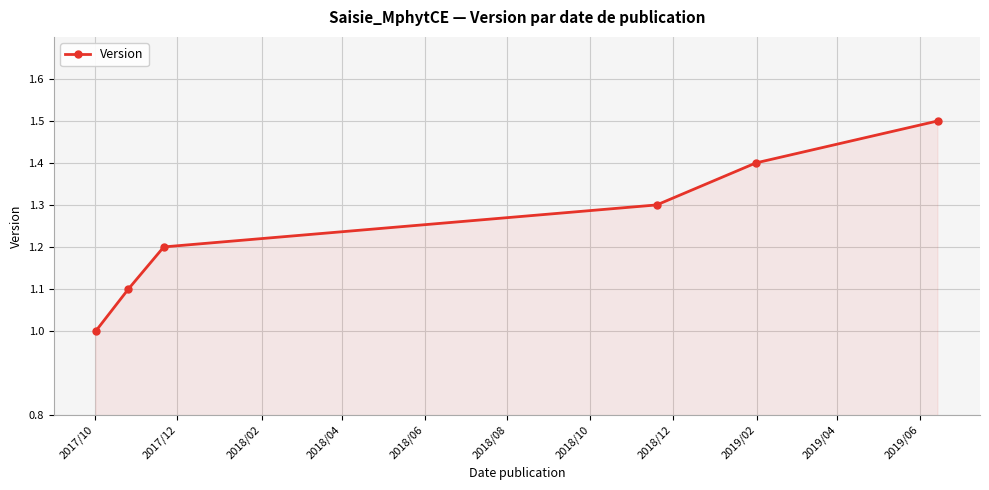

What is the sum of all values?

7.5